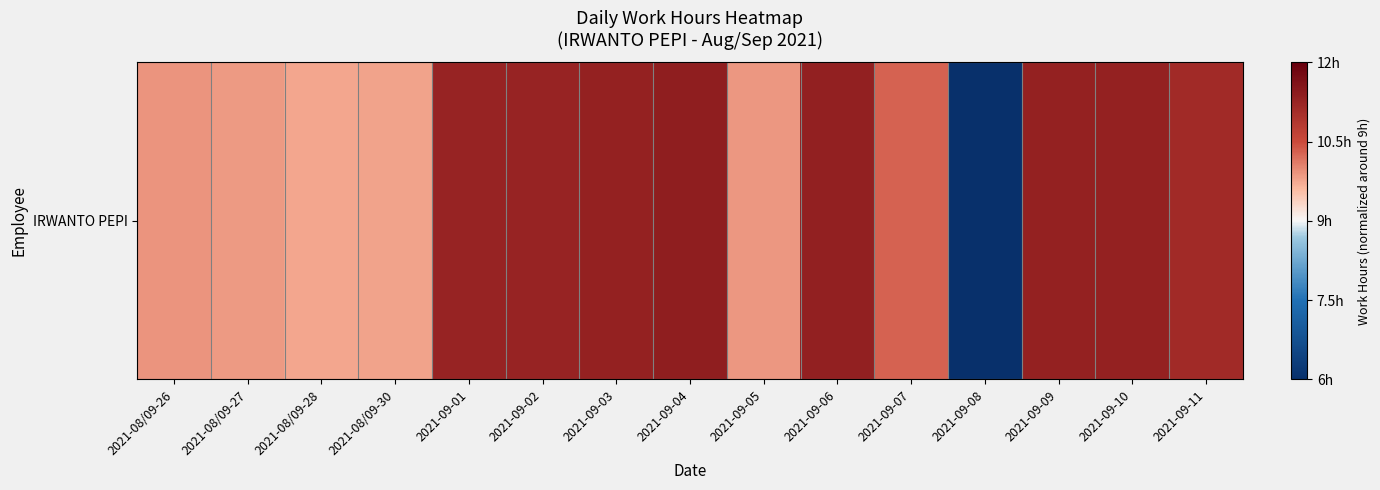

Reading left to right, extract all data points from this chart.

2021-08/09-26=0.3	2021-08/09-27=0.3	2021-08/09-28=0.3	2021-08/09-30=0.3	2021-09-01=0.8	2021-09-02=0.8	2021-09-03=0.8	2021-09-04=0.8	2021-09-05=0.3	2021-09-06=0.8	2021-09-07=0.4	2021-09-08=-3.0	2021-09-09=0.8	2021-09-10=0.8	2021-09-11=0.7